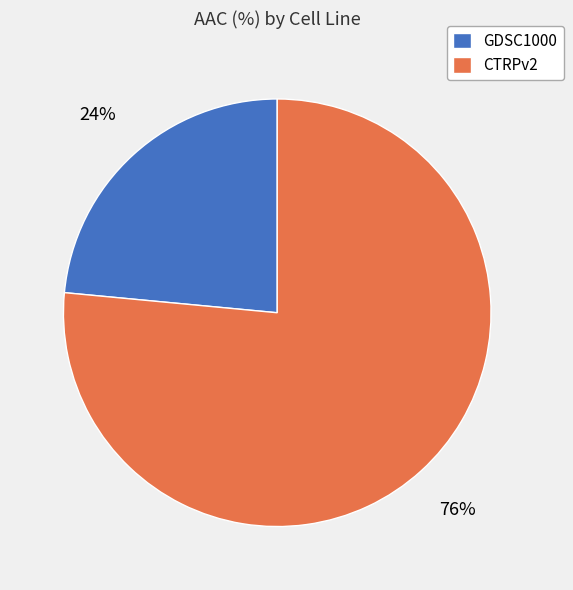

Is the sum of CTRPv2 and GDSC1000 greater than half?

Yes